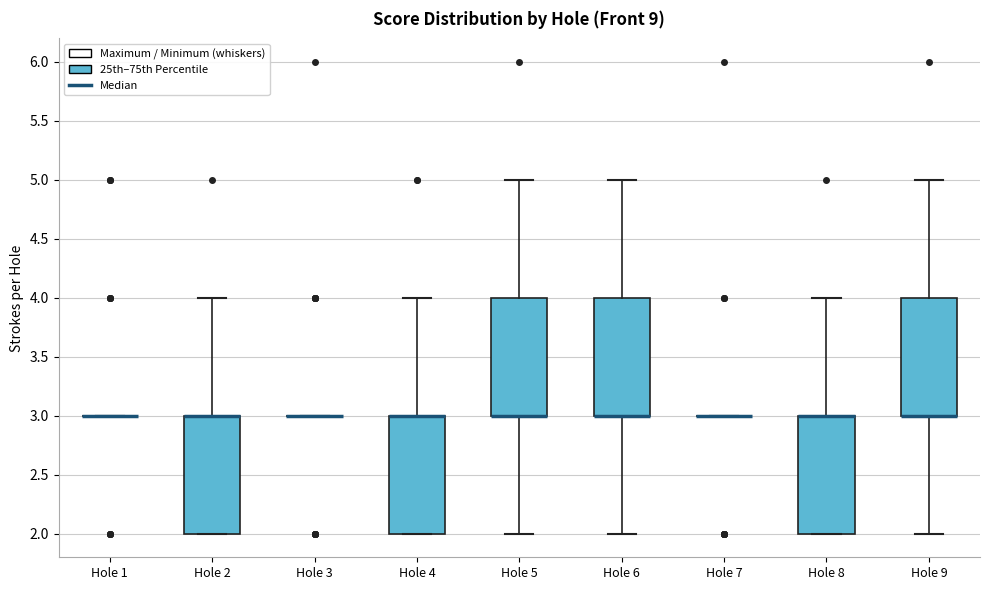

Reading left to right, transcribe this box plot: for each box, give where its median line is, the range the box spans, and where its two whiskers end, as read against the y-axis. The values are not printed on the chart, so give them approximately, as read against the axis.

Hole 1: box collapsed to a line at 3, whiskers 3 to 3
Hole 2: median 3 (drawn on the box's upper edge), box 2 to 3, whiskers 2 to 4
Hole 3: box collapsed to a line at 3, whiskers 3 to 3
Hole 4: median 3 (drawn on the box's upper edge), box 2 to 3, whiskers 2 to 4
Hole 5: median 3 (drawn on the box's lower edge), box 3 to 4, whiskers 2 to 5
Hole 6: median 3 (drawn on the box's lower edge), box 3 to 4, whiskers 2 to 5
Hole 7: box collapsed to a line at 3, whiskers 3 to 3
Hole 8: median 3 (drawn on the box's upper edge), box 2 to 3, whiskers 2 to 4
Hole 9: median 3 (drawn on the box's lower edge), box 3 to 4, whiskers 2 to 5